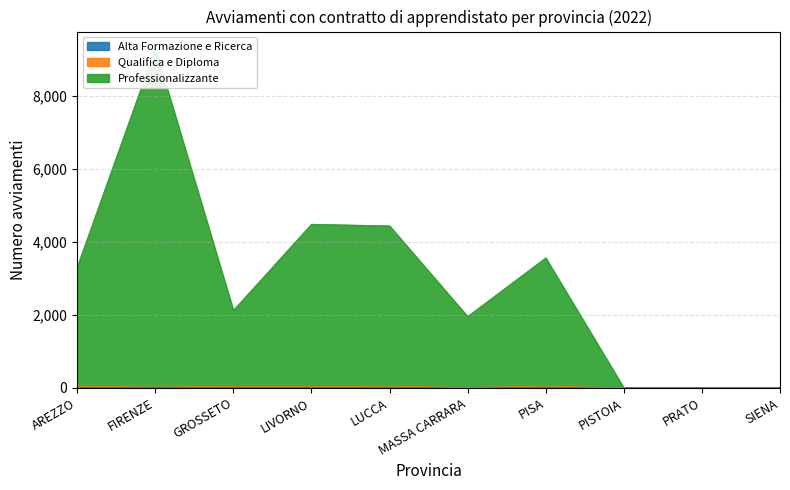

What is the sum of all APPRENDISTATO DI ALTA FORMAZIONE E RICERCA values?

36